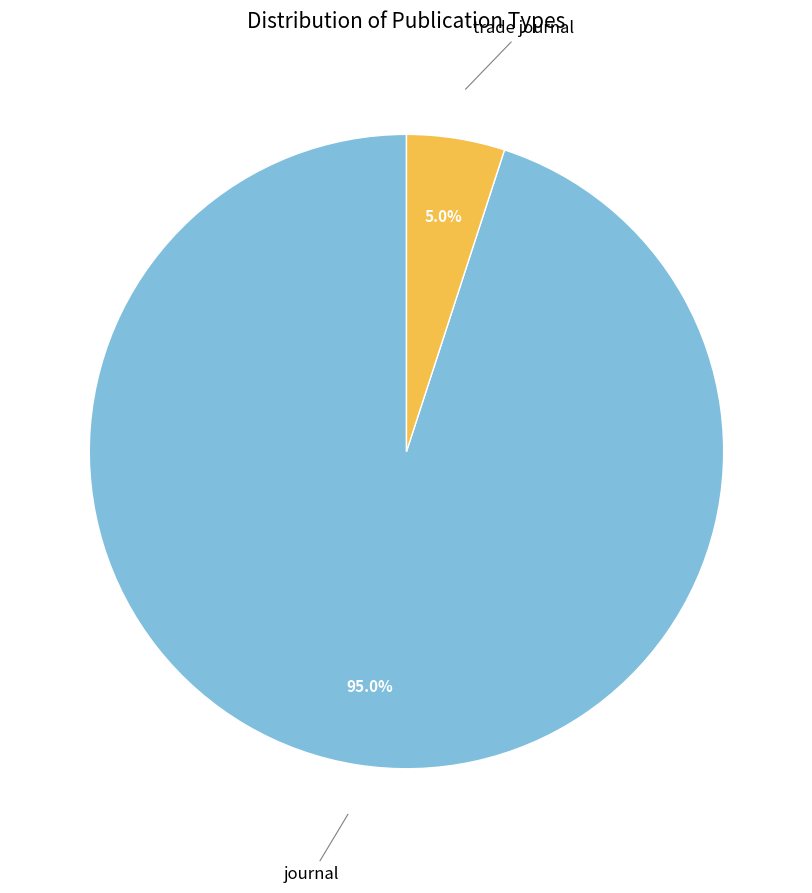

The trade journal slice represents 5% of the pie. True or false?

True